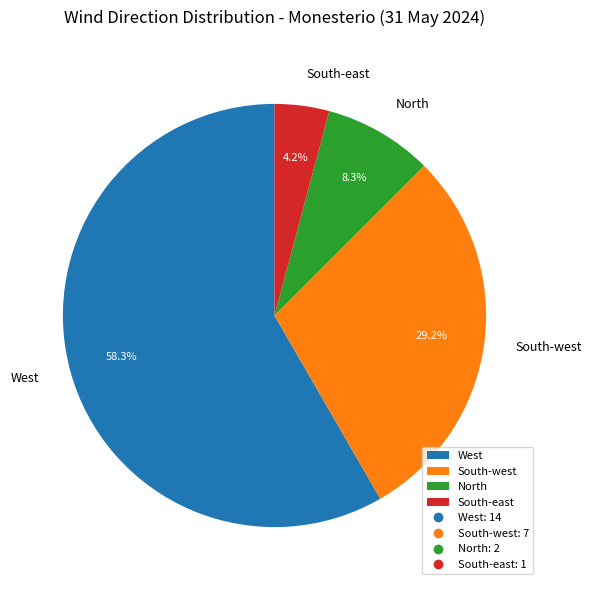

Rank the categories by value from lowest to highest.

South-east, North, South-west, West